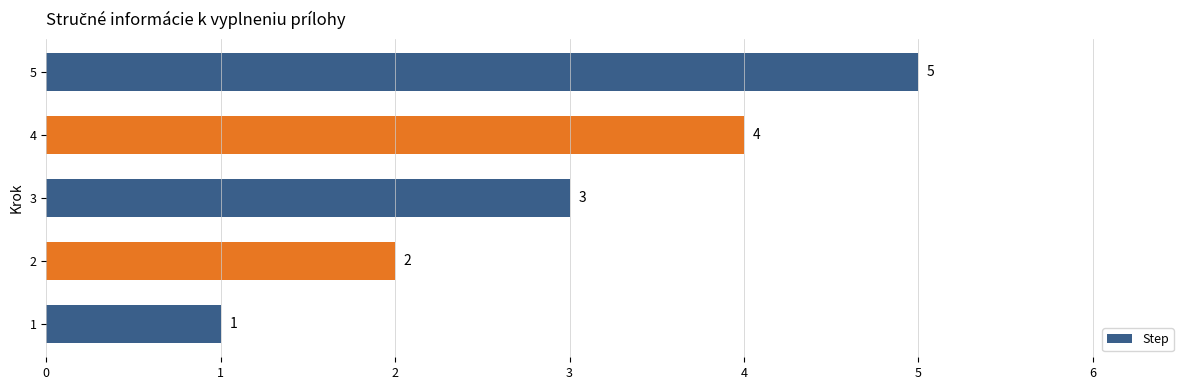

Count the values in the range 2 to 4.

3